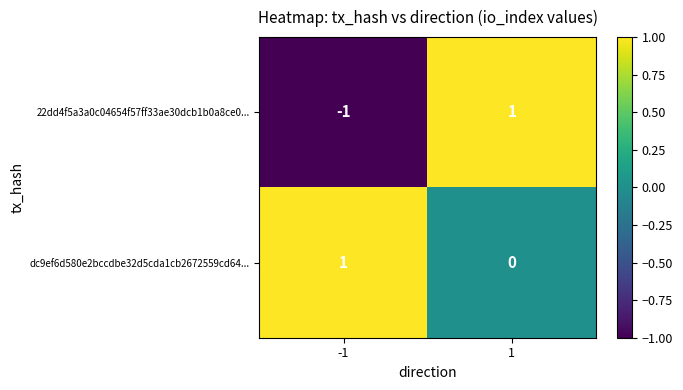

At -1, list the series in order from smallest to largest.

22dd4f5a3a0c04654f57ff33ae30dcb1b0a8ce0..., dc9ef6d580e2bccdbe32d5cda1cb2672559cd64...